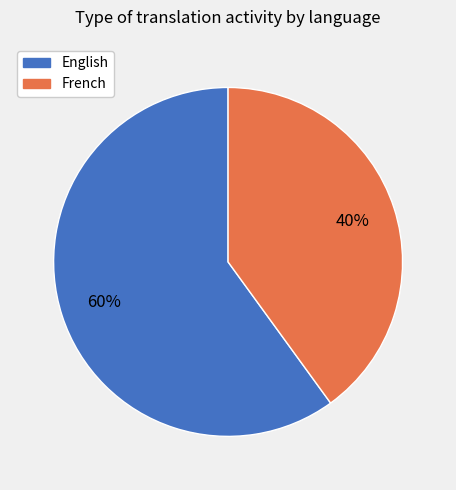

Is it true that English is 75% of the pie?

False